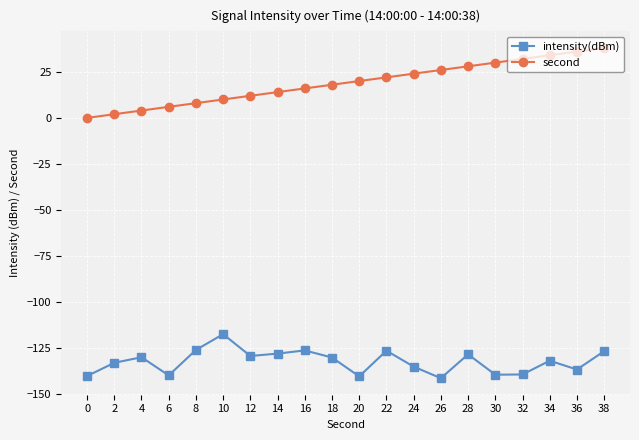

How many series are shown in this chart?

2